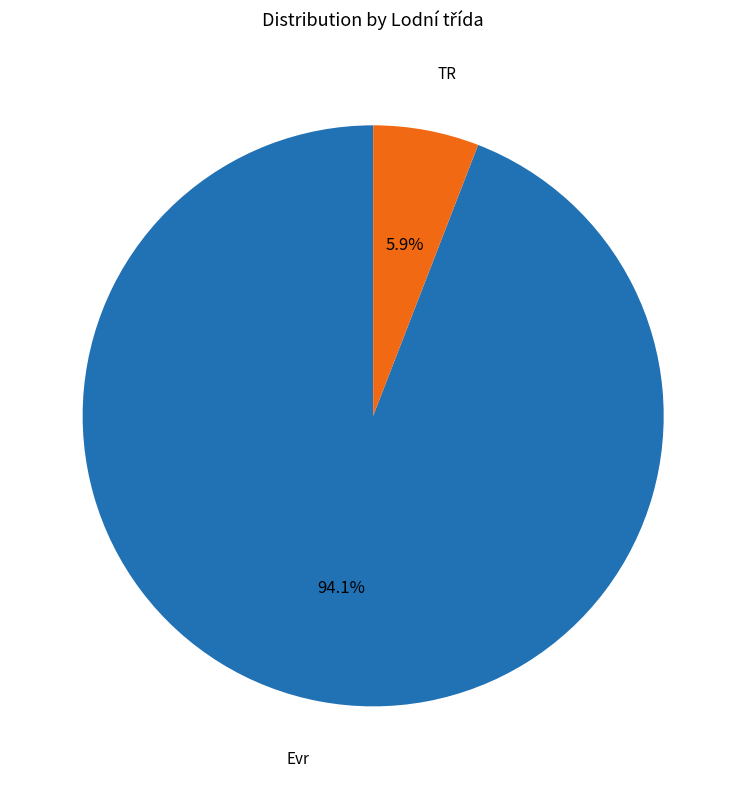

Is there a majority slice in this chart?

Yes